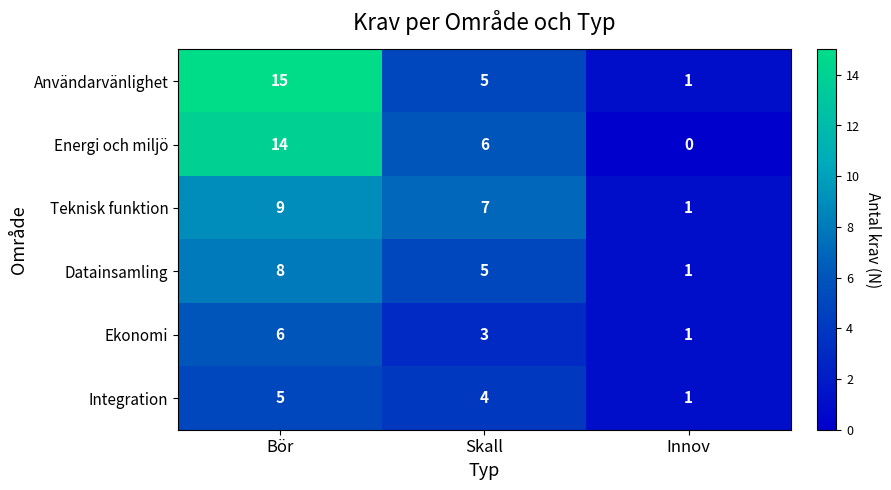

At which label does Användarvänlighet reach its minimum?

Innov